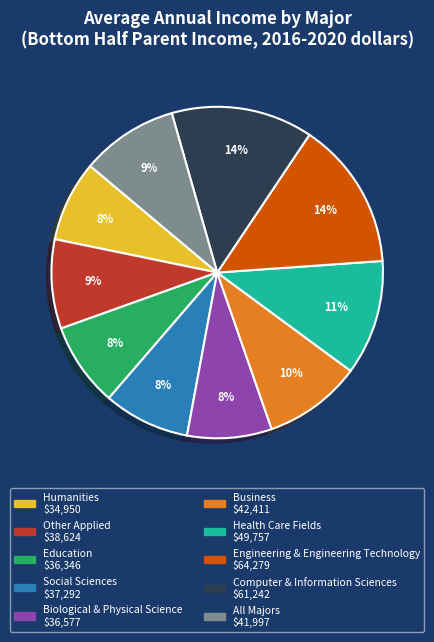

What is the ratio of the value at Health Care Fields to the value at Education?

1.4